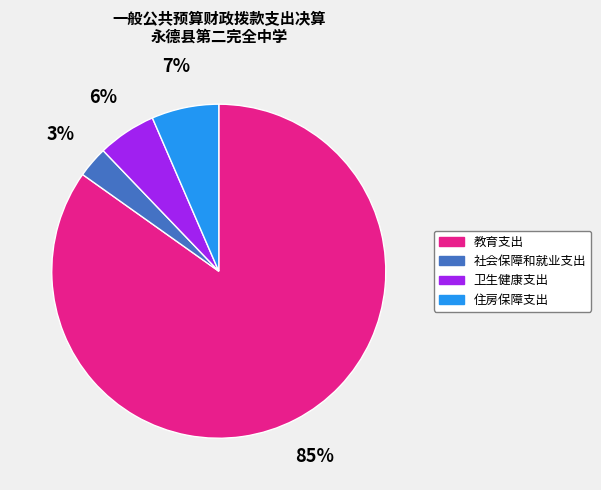

Do 教育支出 and 社会保障和就业支出 together represent more than half of the pie?

Yes